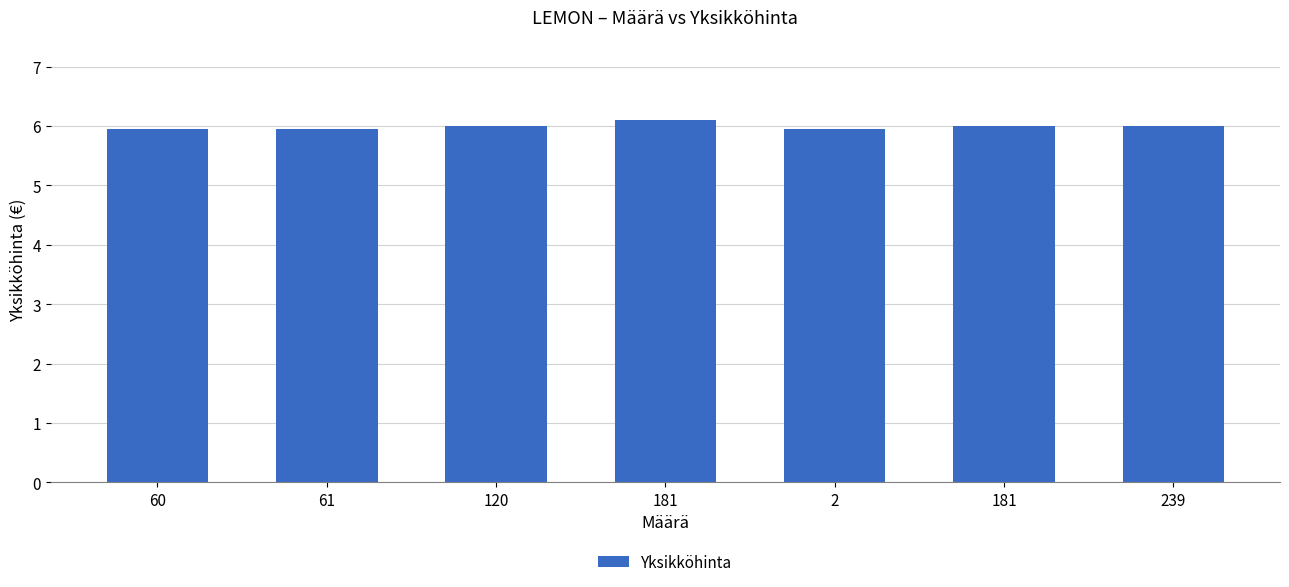

Does the chart contain any negative values?

No